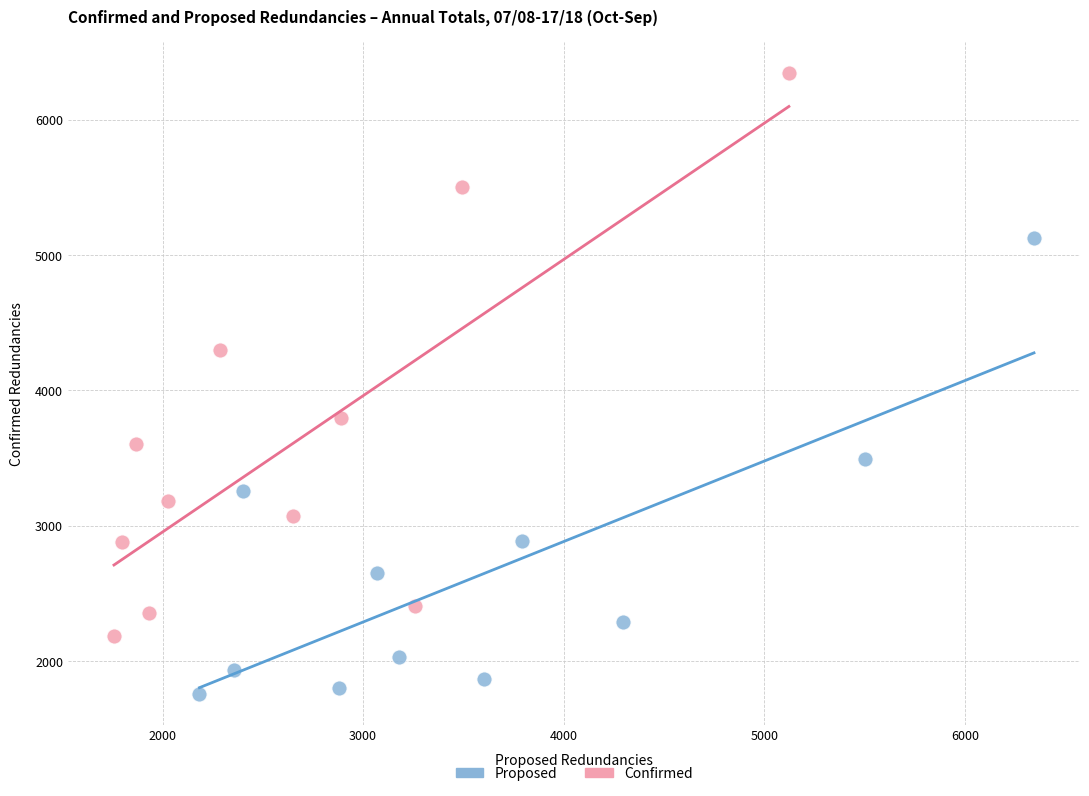

Which series reaches the minimum Y coordinate?

Proposed